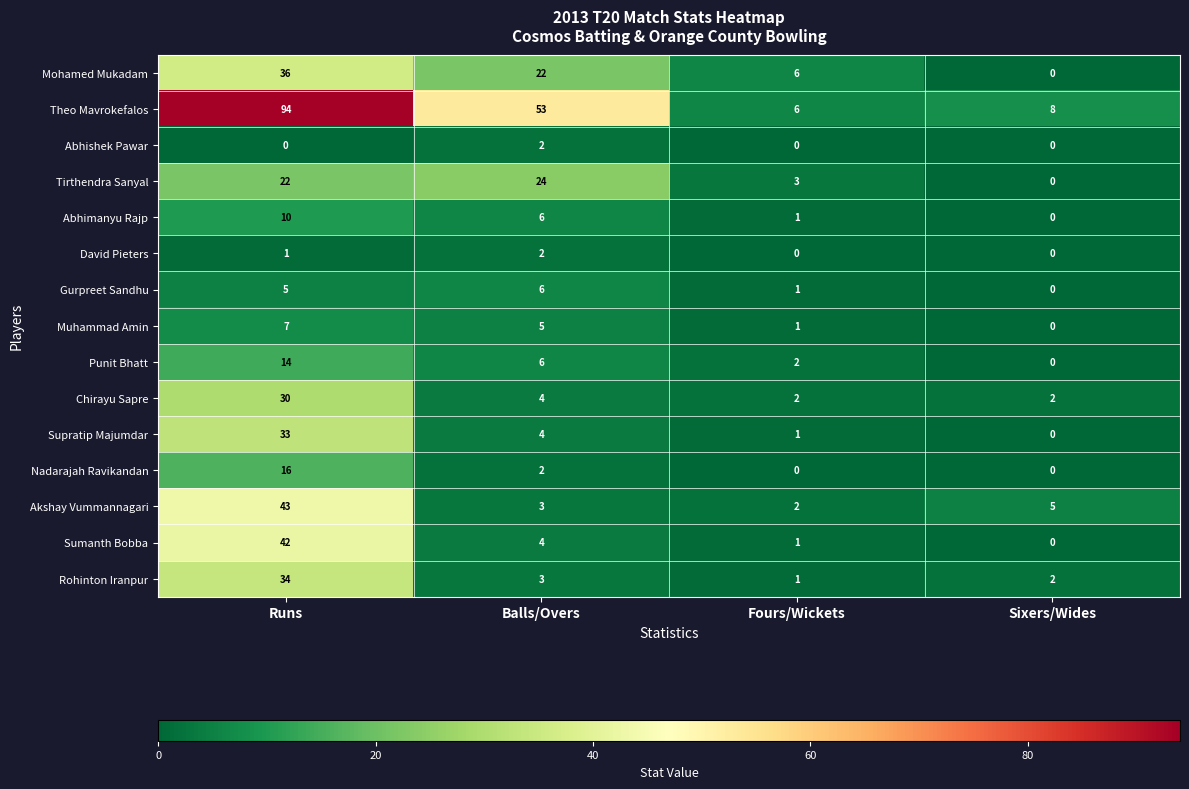

Rank the series at Runs from lowest to highest value.

Abhishek Pawar, David Pieters, Gurpreet Sandhu, Muhammad Amin, Abhimanyu Rajp, Punit Bhatt, Nadarajah Ravikandan, Tirthendra Sanyal, Chirayu Sapre, Supratip Majumdar, Rohinton Iranpur, Mohamed Mukadam, Sumanth Bobba, Akshay Vummannagari, Theo Mavrokefalos